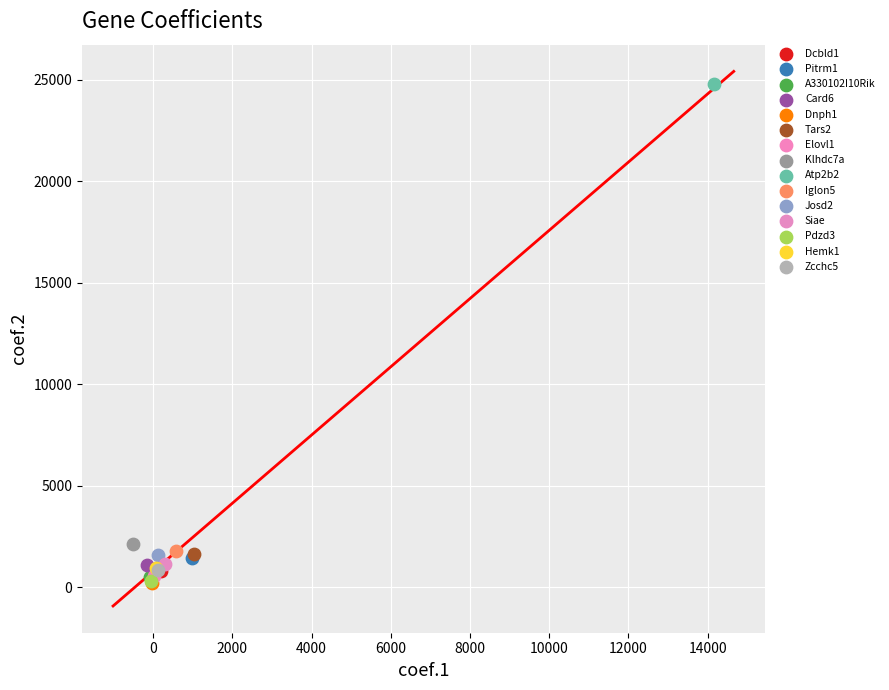

What are all the series names shown in the legend?

Dcbld1, Pitrm1, A330102I10Rik, Card6, Dnph1, Tars2, Elovl1, Klhdc7a, Atp2b2, Iglon5, Josd2, Siae, Pdzd3, Hemk1, Zcchc5